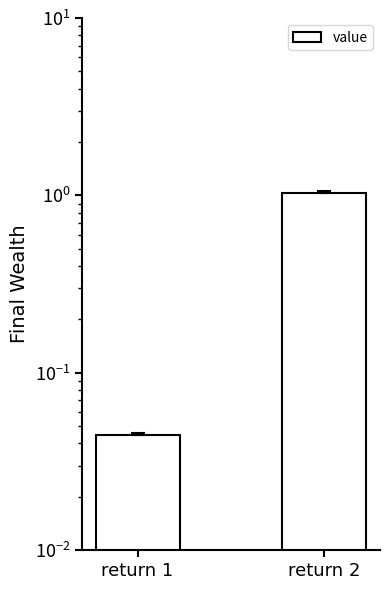

Where does the data first go above 1?

return 2